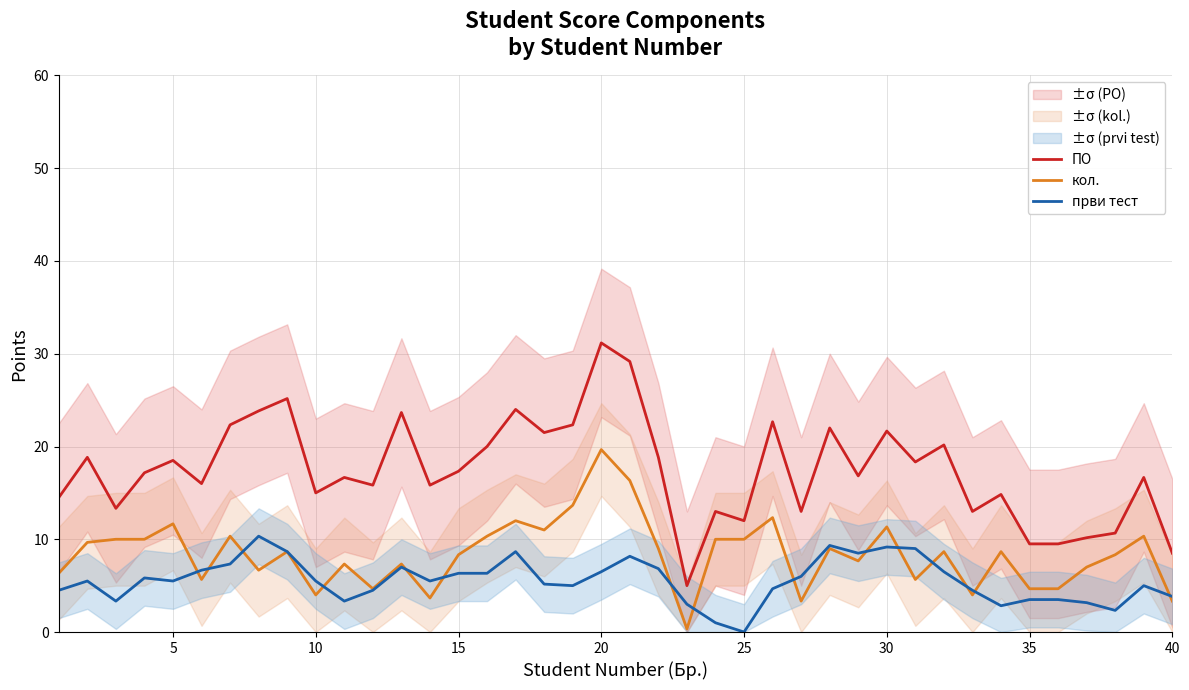

At which label does кол. reach its peak?

20